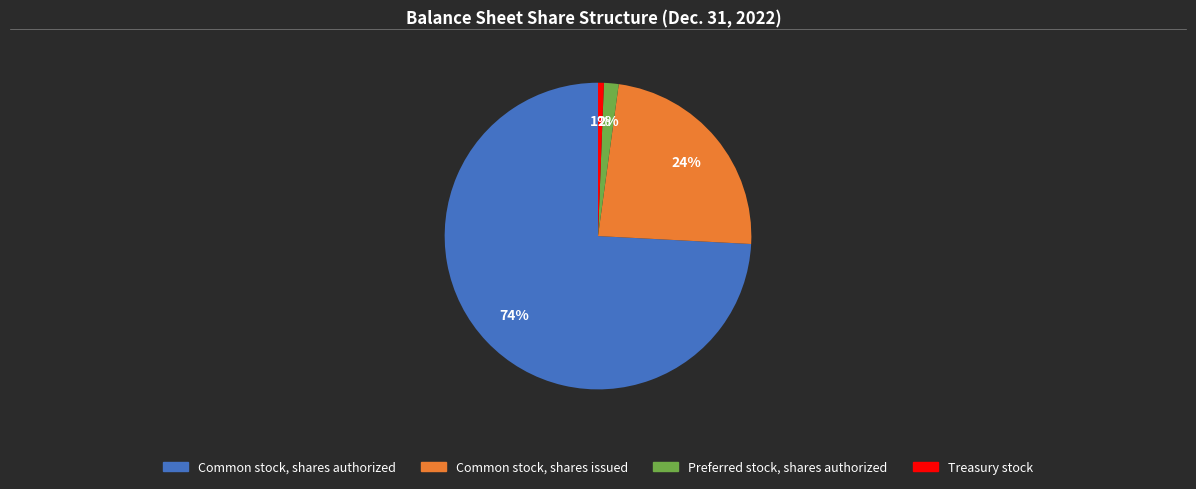

Which has a higher value, Common stock, shares authorized or Common stock, shares issued?

Common stock, shares authorized